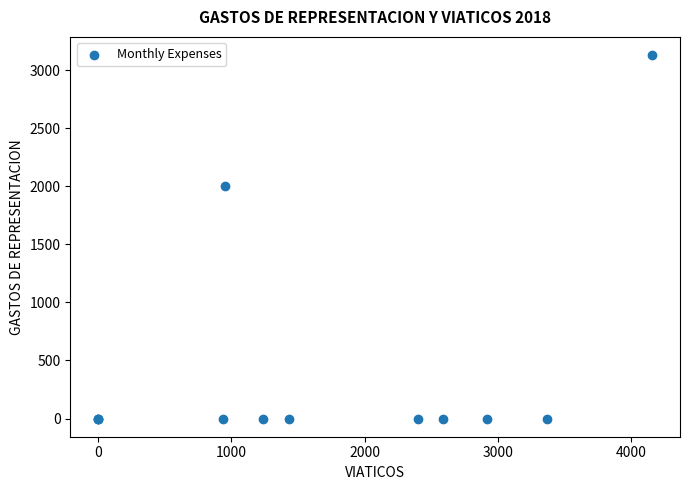

What Y value in the scatter plot is closest to 1565?

2000